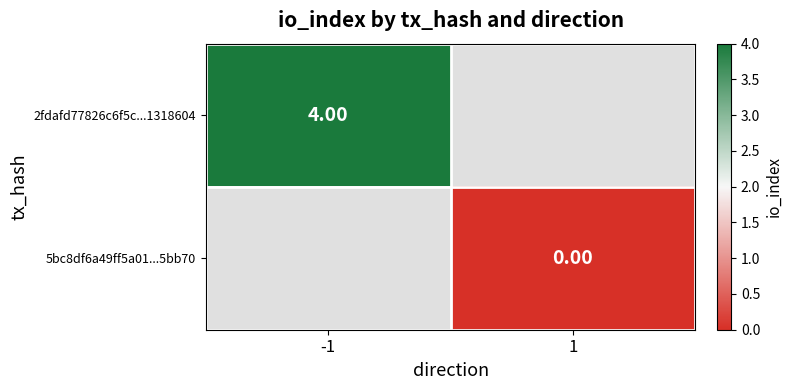

At how many categories does at least one series exceed 0?

1